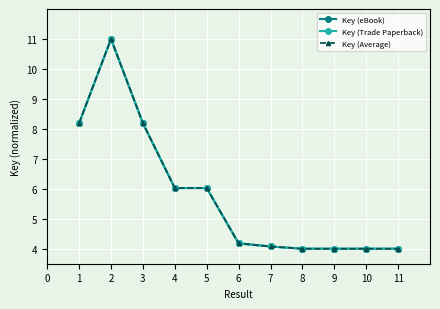

Does the chart have visible grid lines?

Yes